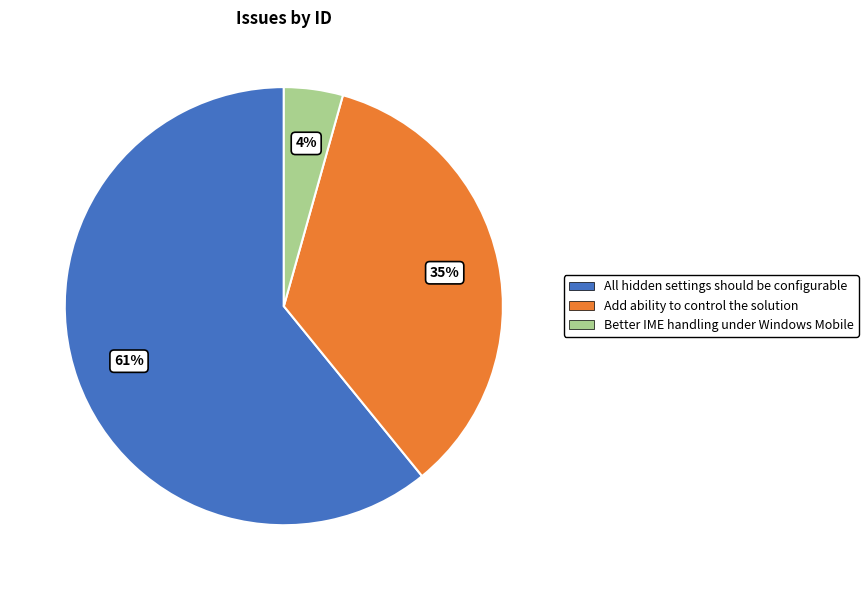

Which category accounts for the majority?

All hidden settings should be configurable